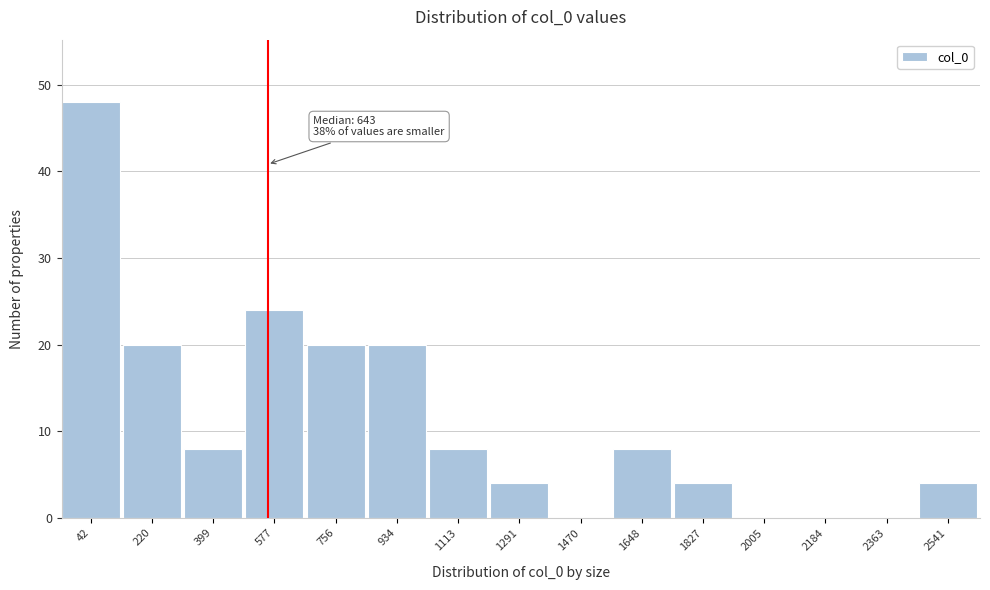

Reading right to left, list all the values displayed in this chart.

2541=4	2363=0	2184=0	2005=0	1827=4	1648=8	1470=0	1291=4	1113=8	934=20	756=20	577=24	399=8	220=20	42=48